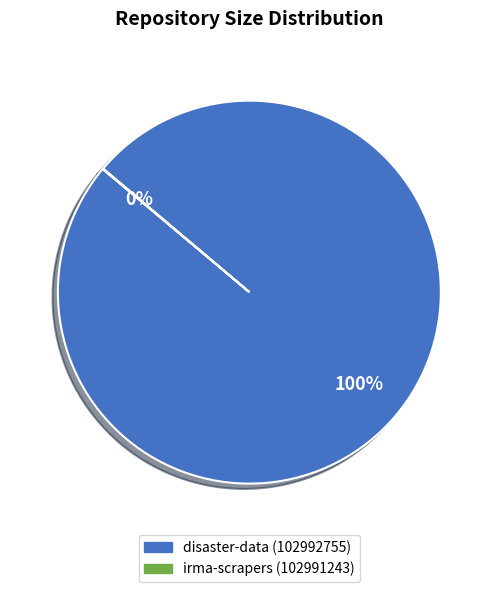

To the nearest percent, what percentage of the pie is disaster-data (102992755)?

100%